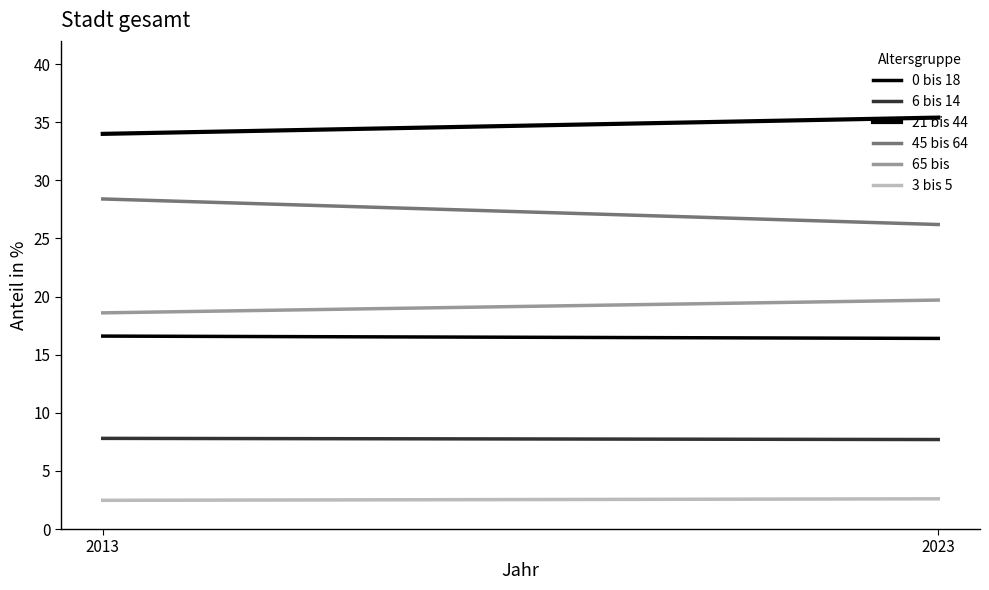

What is the value of the 6 bis 14 point at the 1st from the left?

7.8